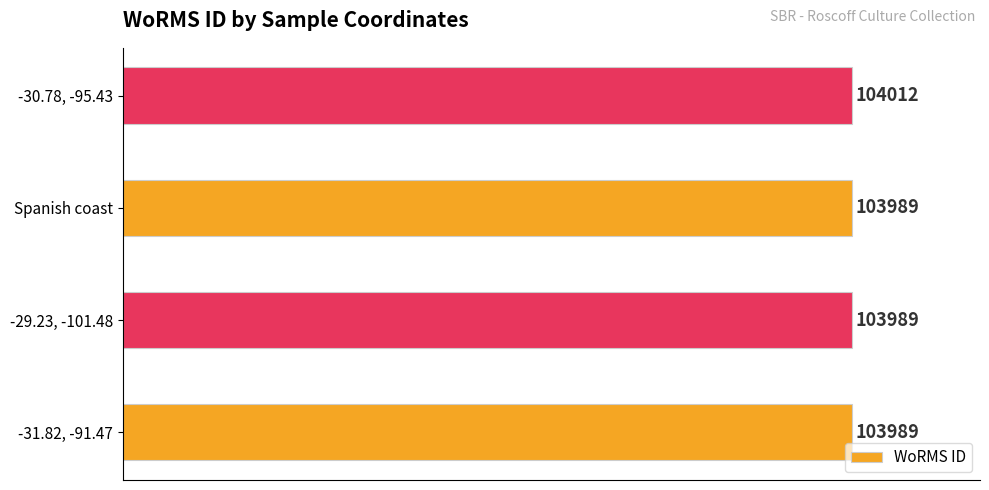

Count the number of data series in this chart.

1